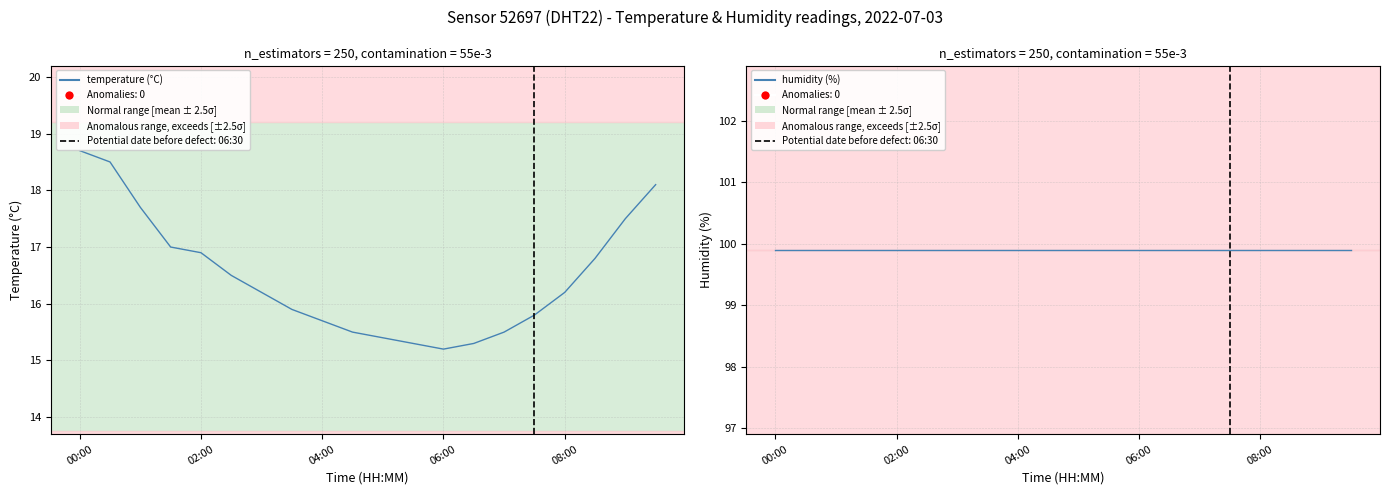

Which series has the largest total across all categories?

humidity (%)